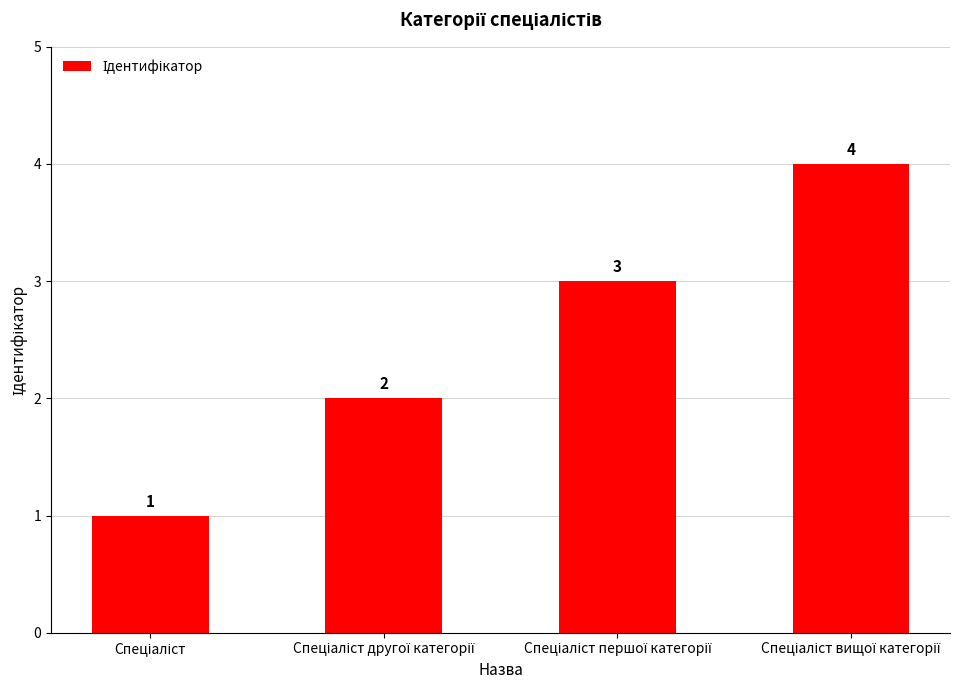

What is the maximum value shown in the chart?

4